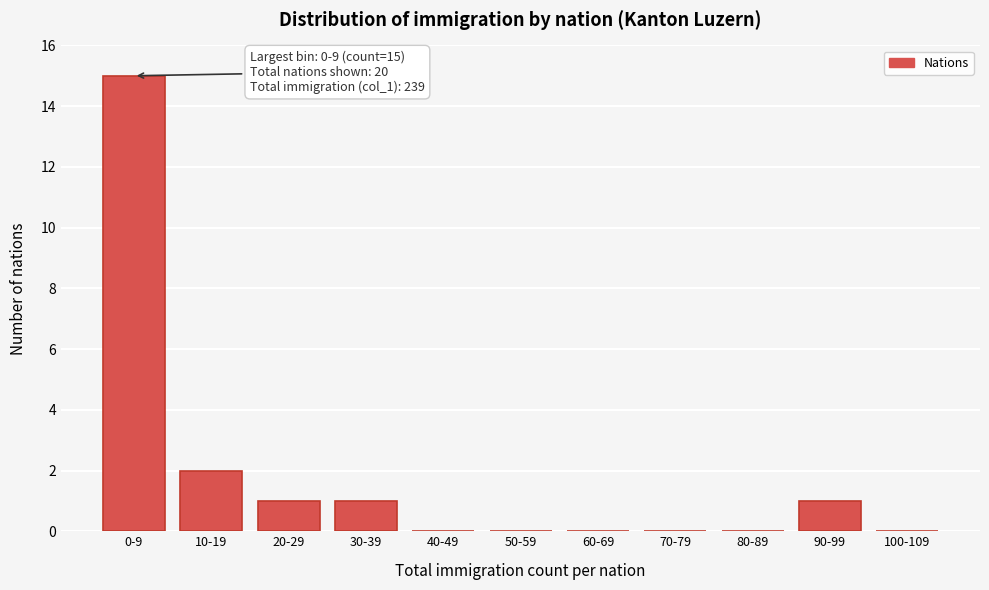

Reading left to right, what are all the values shown in this chart?

0-9=15	10-19=2	20-29=1	30-39=1	40-49=0	50-59=0	60-69=0	70-79=0	80-89=0	90-99=1	100-109=0